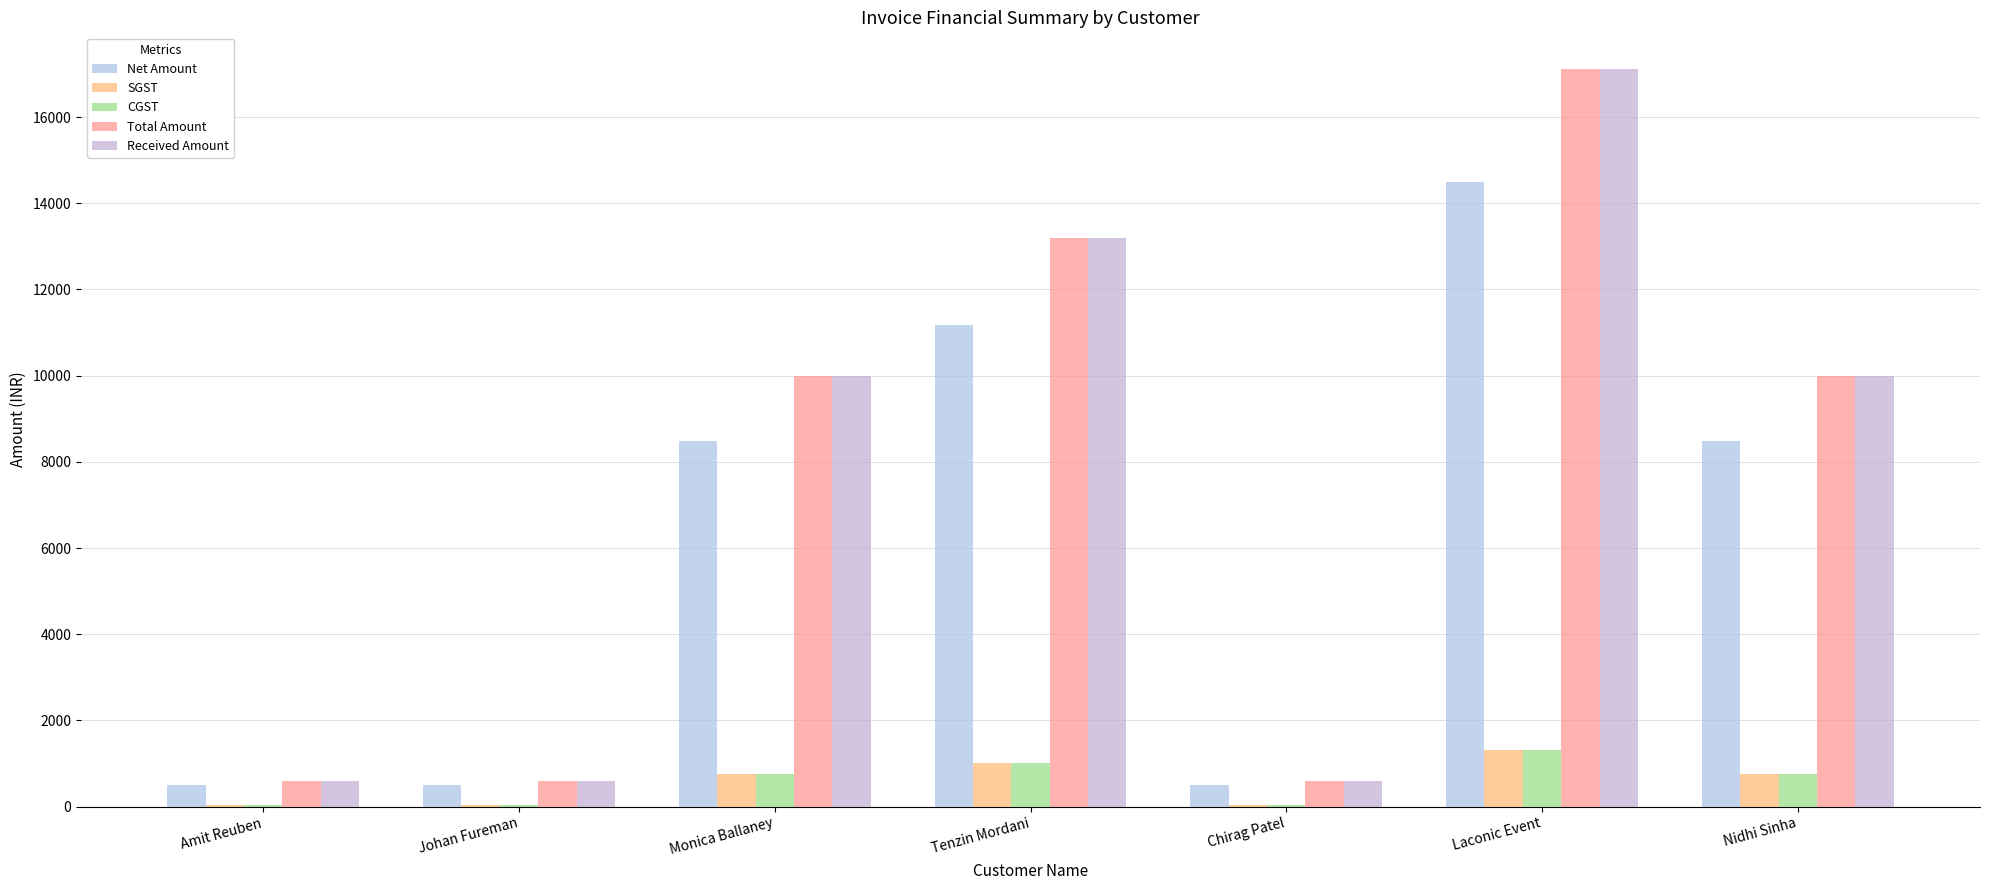

At Chirag Patel, list the series in order from largest to smallest.

Total Amount, Received Amount, Net Amount, SGST, CGST